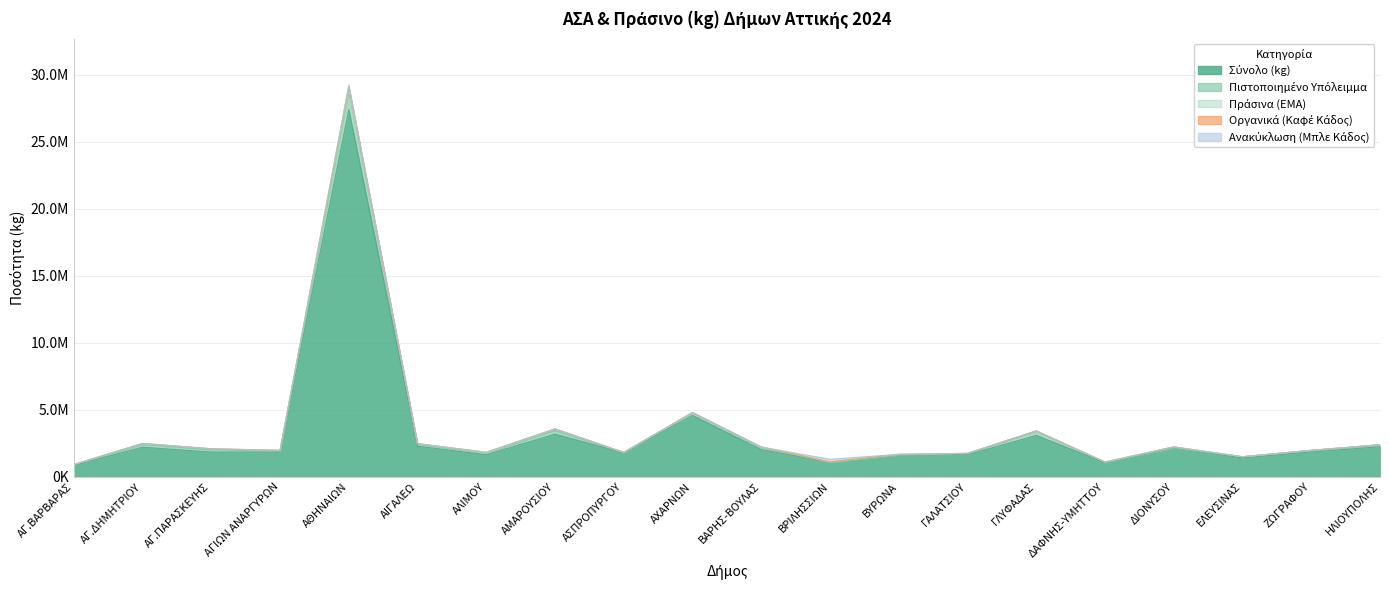

How many values in the Πιστοποιημένο Υπόλειμμα series exceed 123677?

10